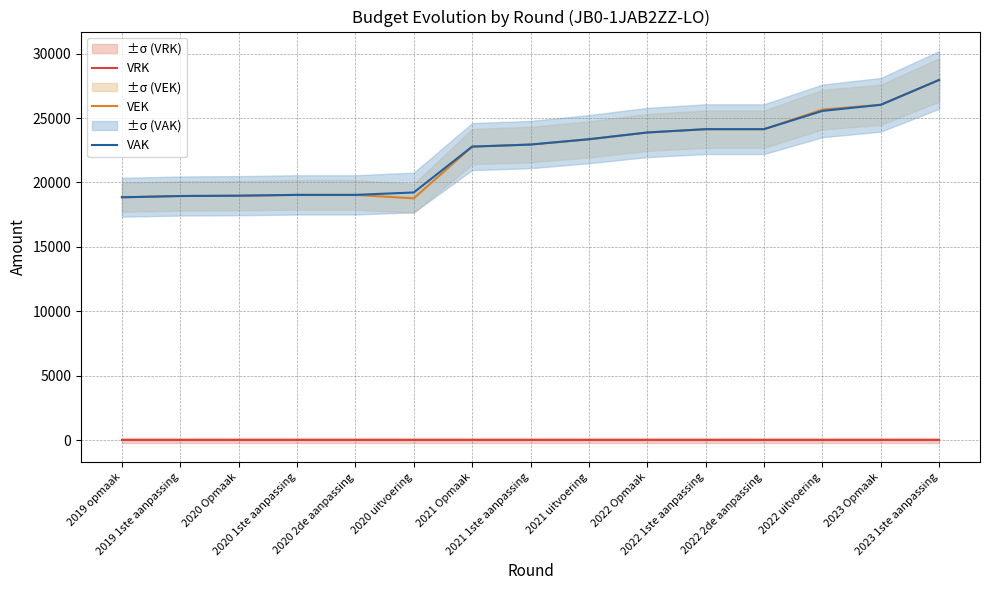

Does the chart have visible grid lines?

Yes